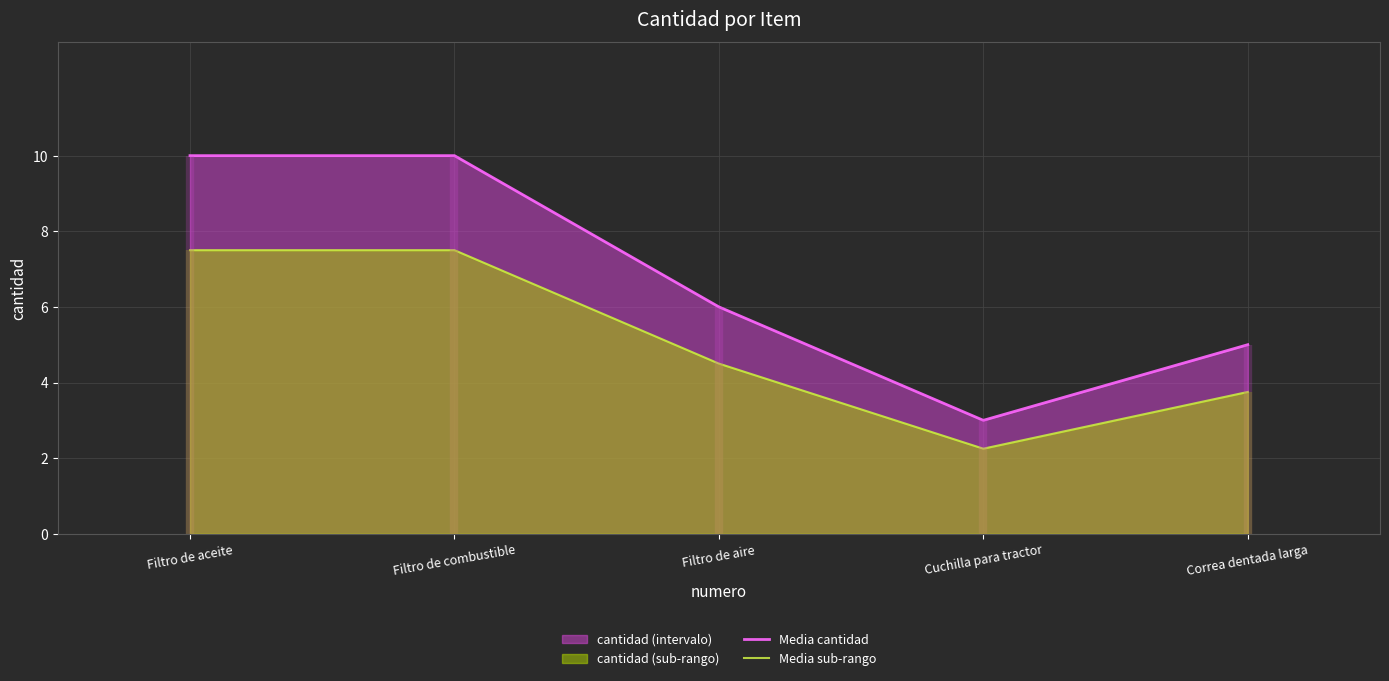

What position from the left is Filtro de aire?

3